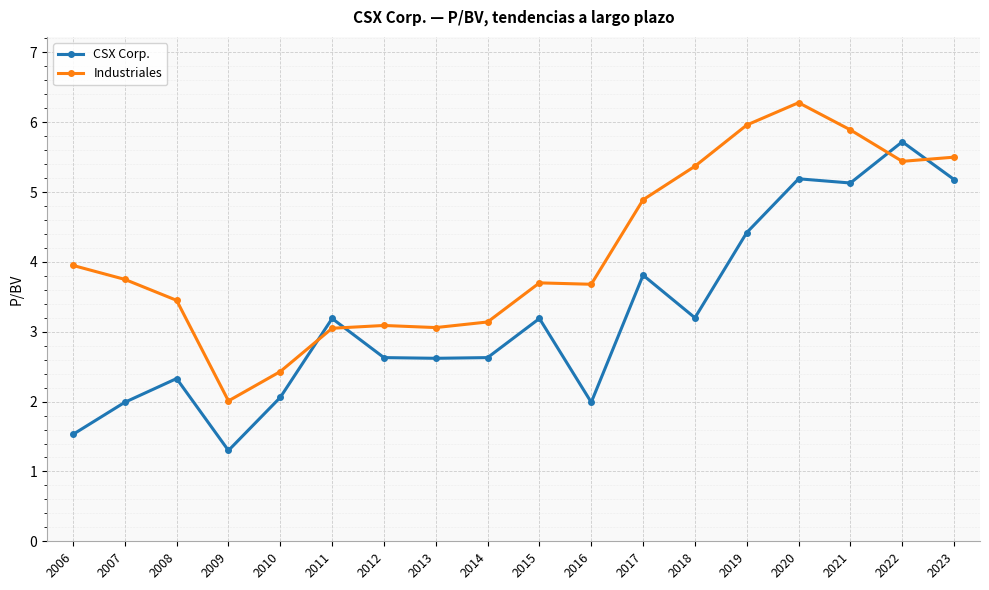

True or false: Industriales has a value of 3.7 at 2015.

True